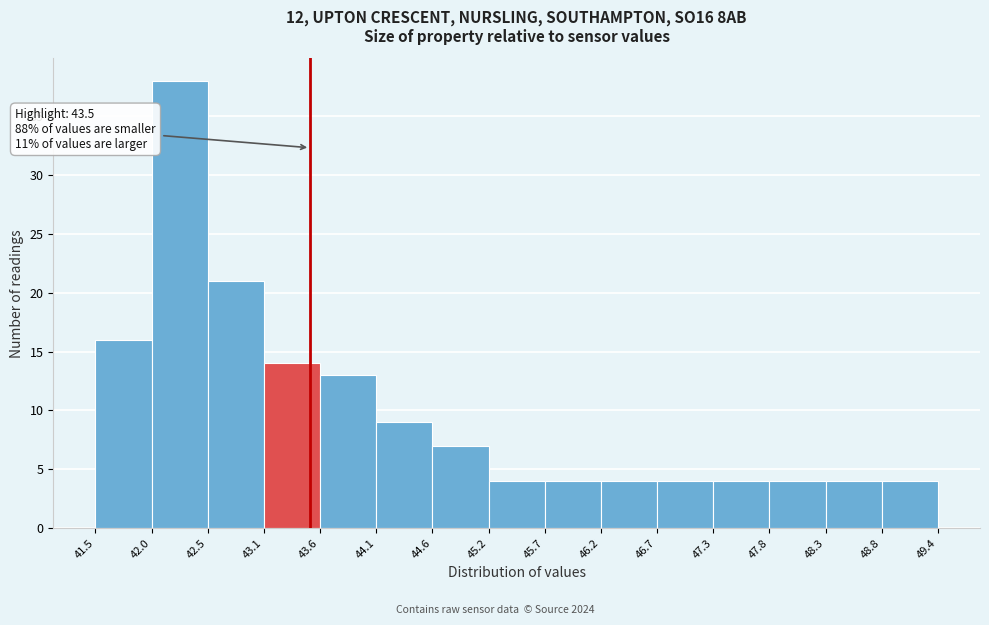

Over which range of the x-axis is the bar tallest?

42.0 to 42.5